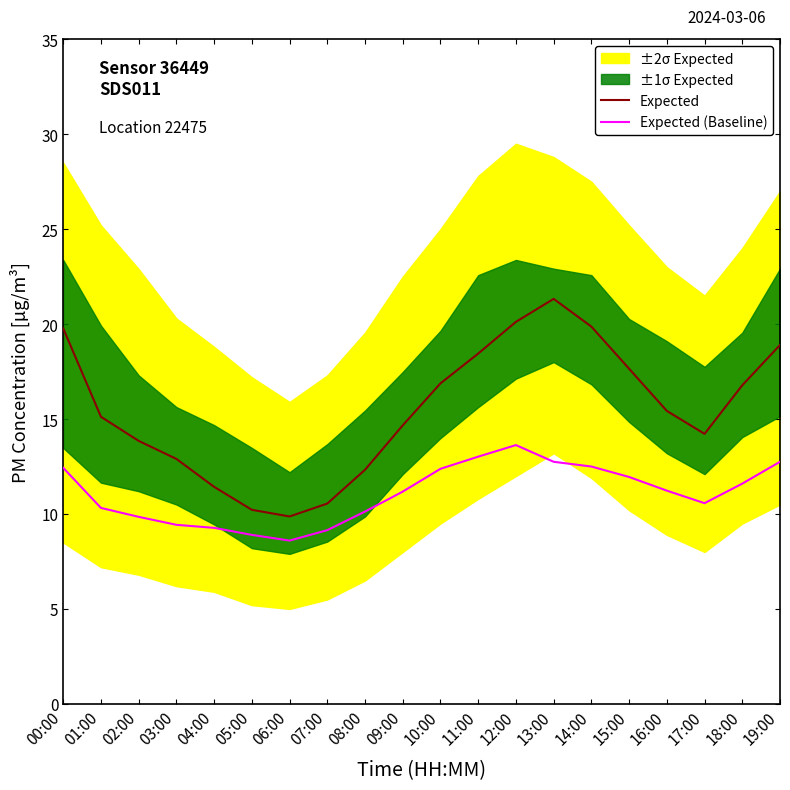

What is the label of the 9th point from the left?

08:00